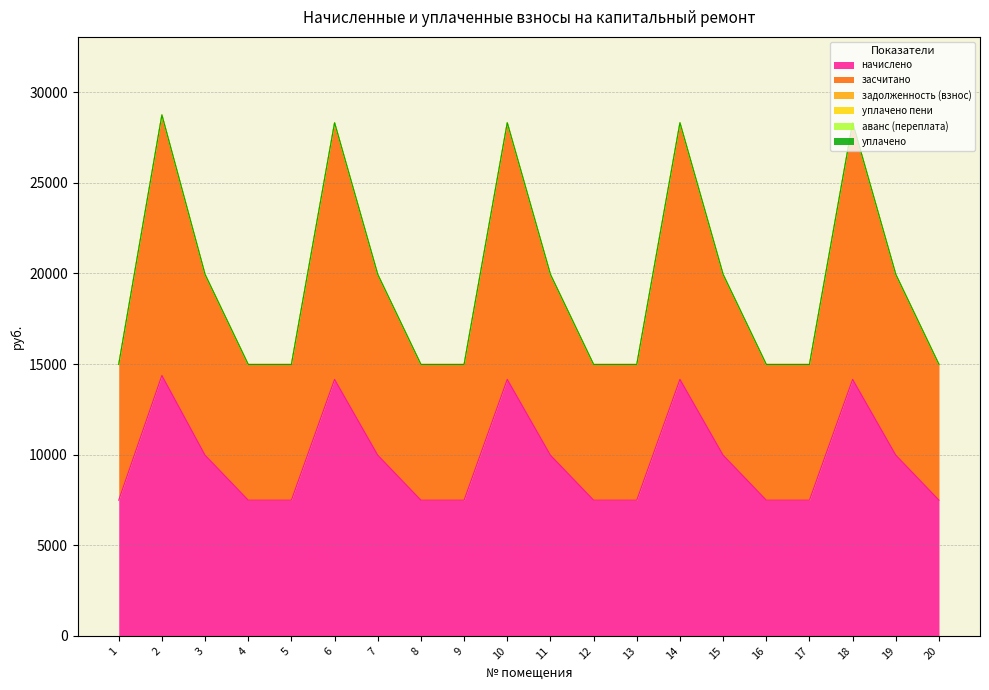

What are all the series names shown in the legend?

начислено, засчитано, задолженность (взнос), уплачено пени, аванс (переплата), уплачено